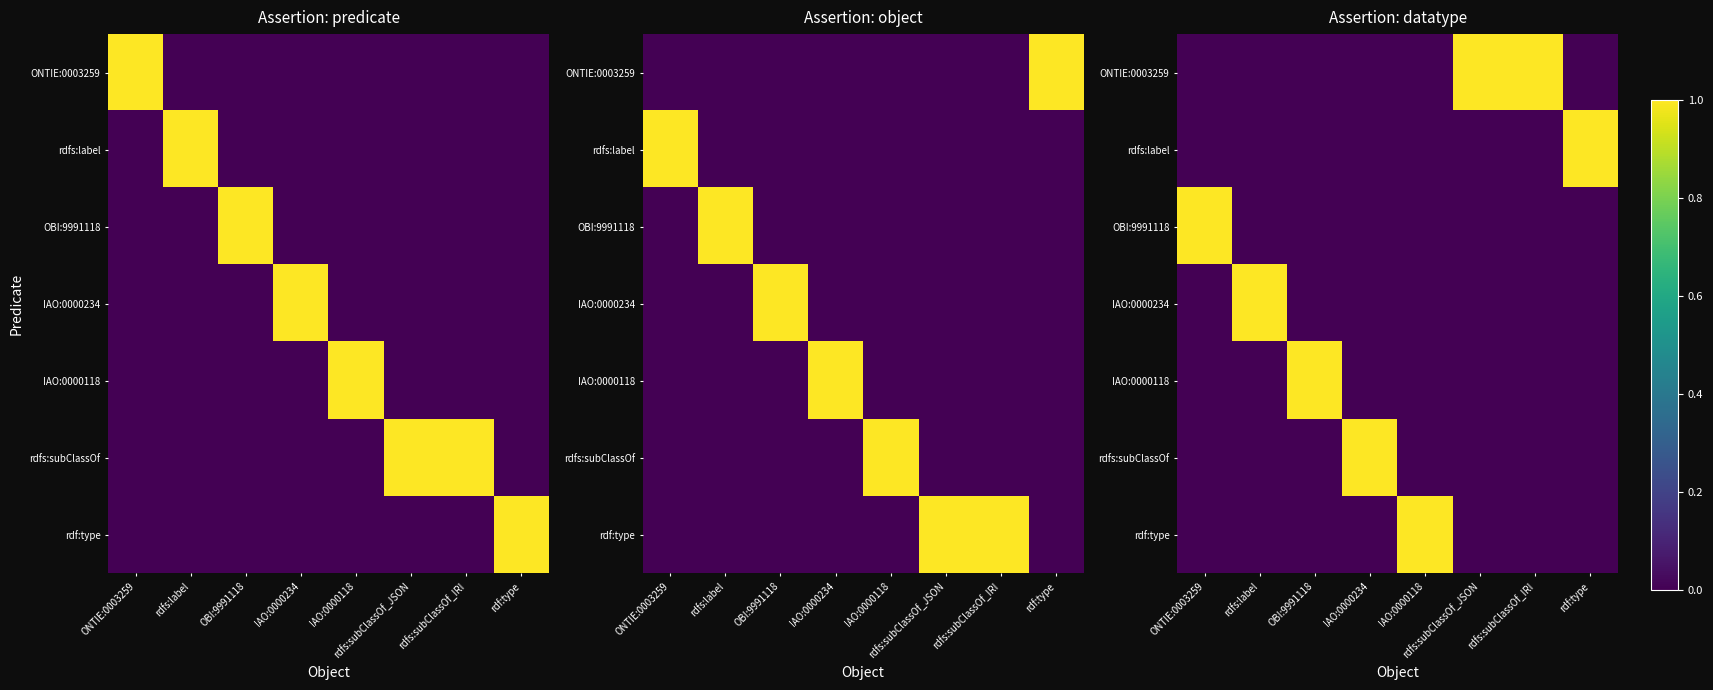

How many series are shown in this chart?

7